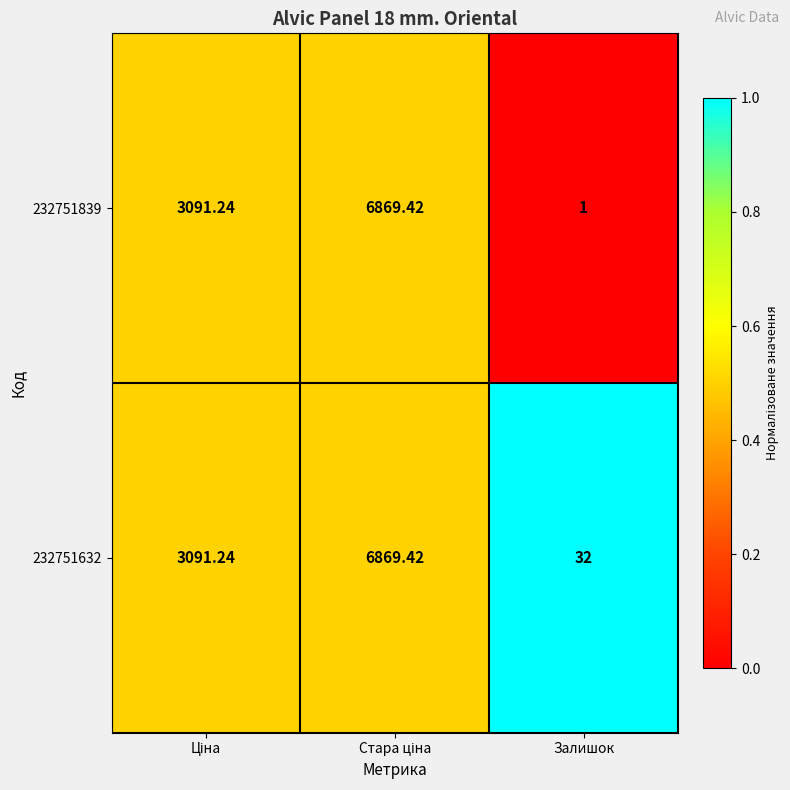

Which category has the lowest value across all series?

Залишок